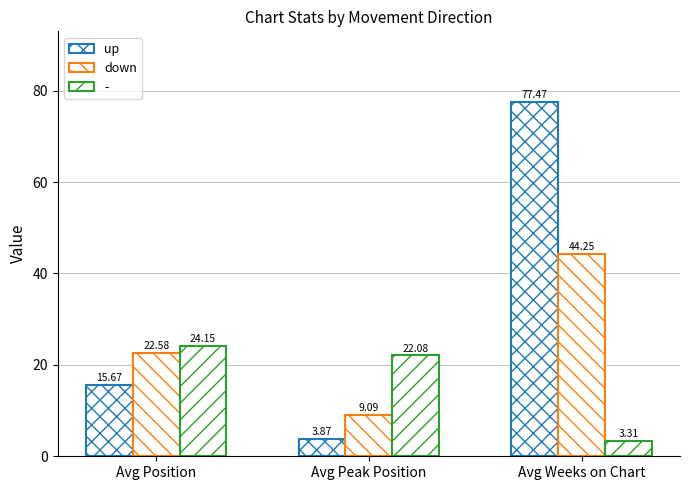

How many values in the up series are below 15?

1